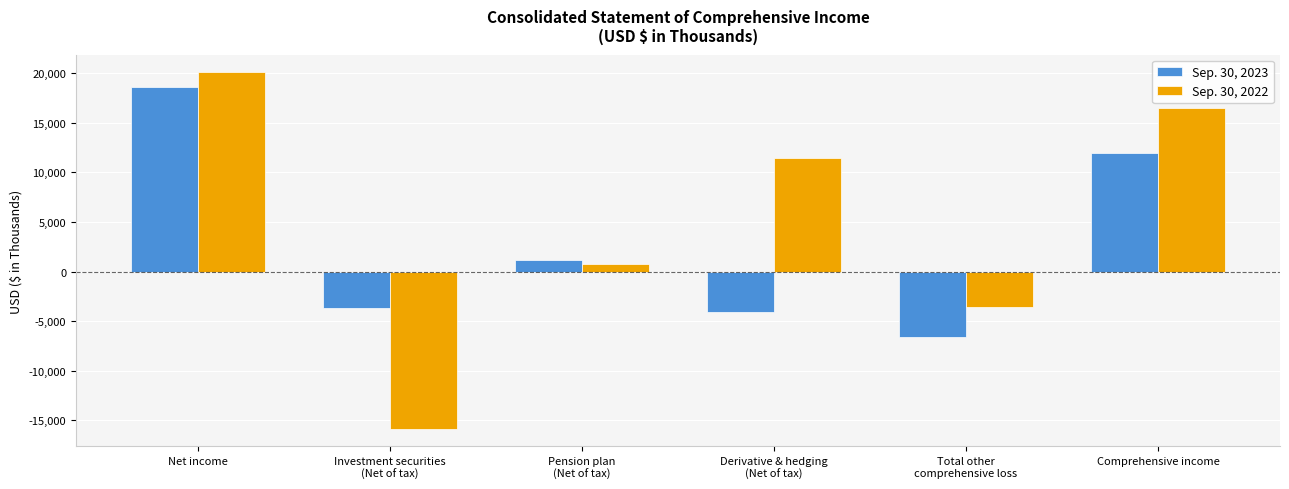

What is the maximum value shown in the chart?

20070